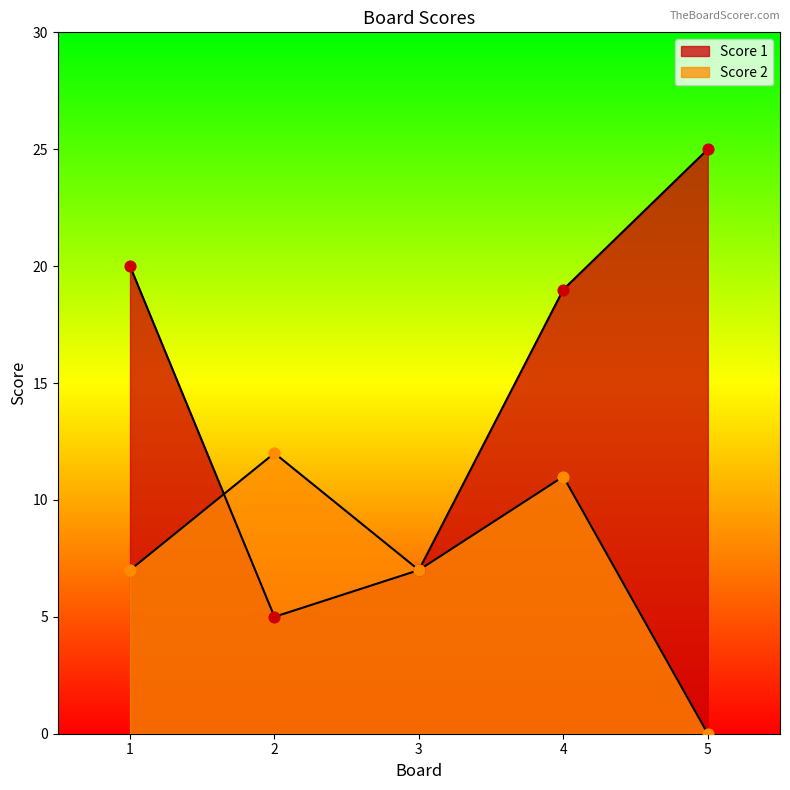

At how many categories does at least one series exceed 10?

4